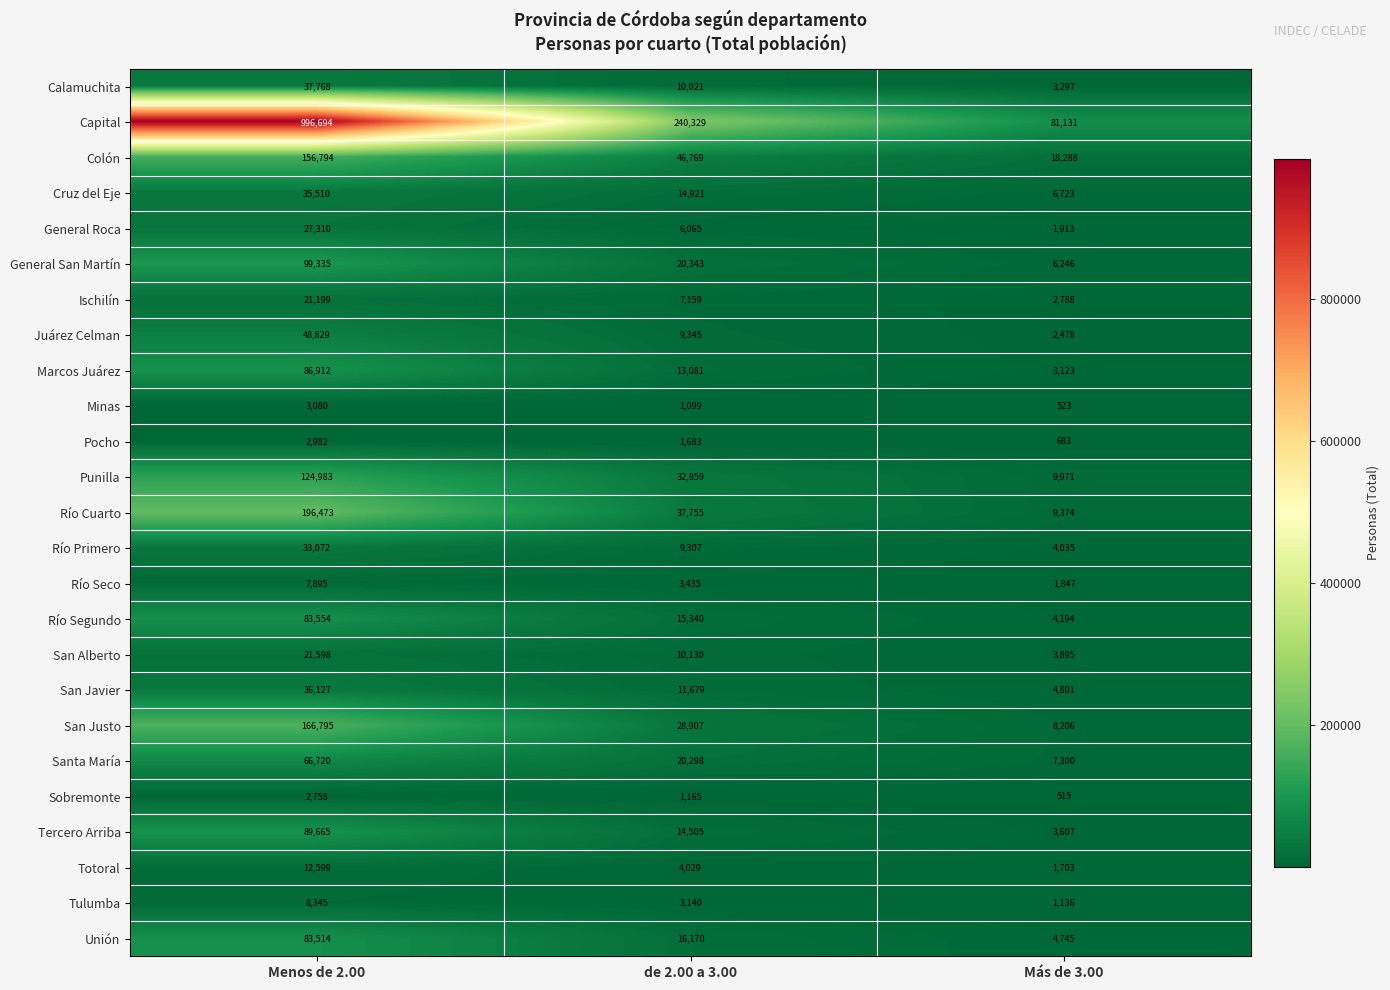

Which label corresponds to the largest value in the chart?

Menos de 2.00